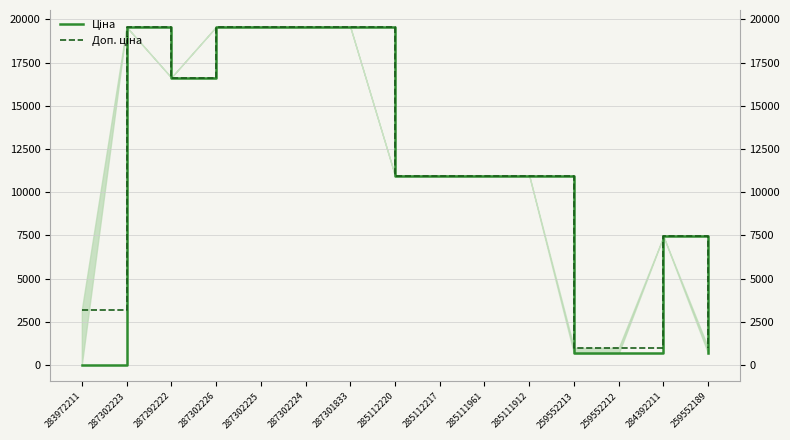

What is the difference between the Ціна values at 287302226 and 284392211?

12120.3